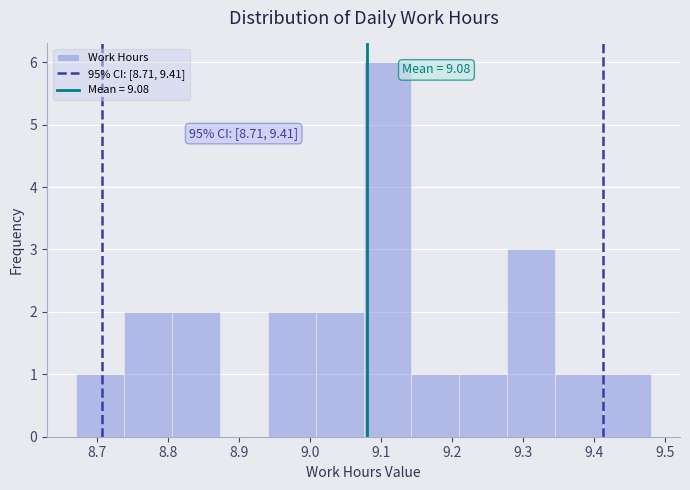

Which range on the x-axis has the tallest bar?

9.08 to 9.14